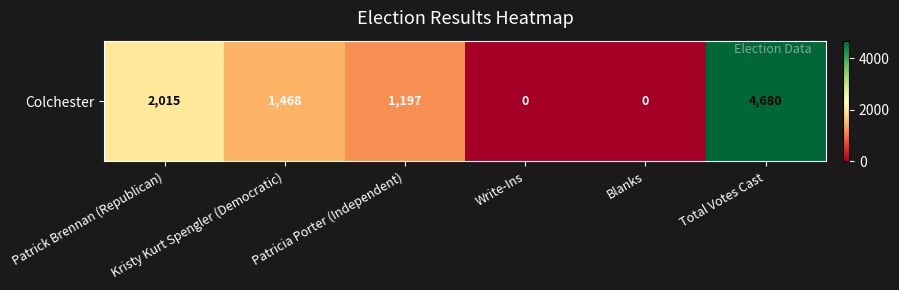

What is the difference between the maximum and minimum values?

4680